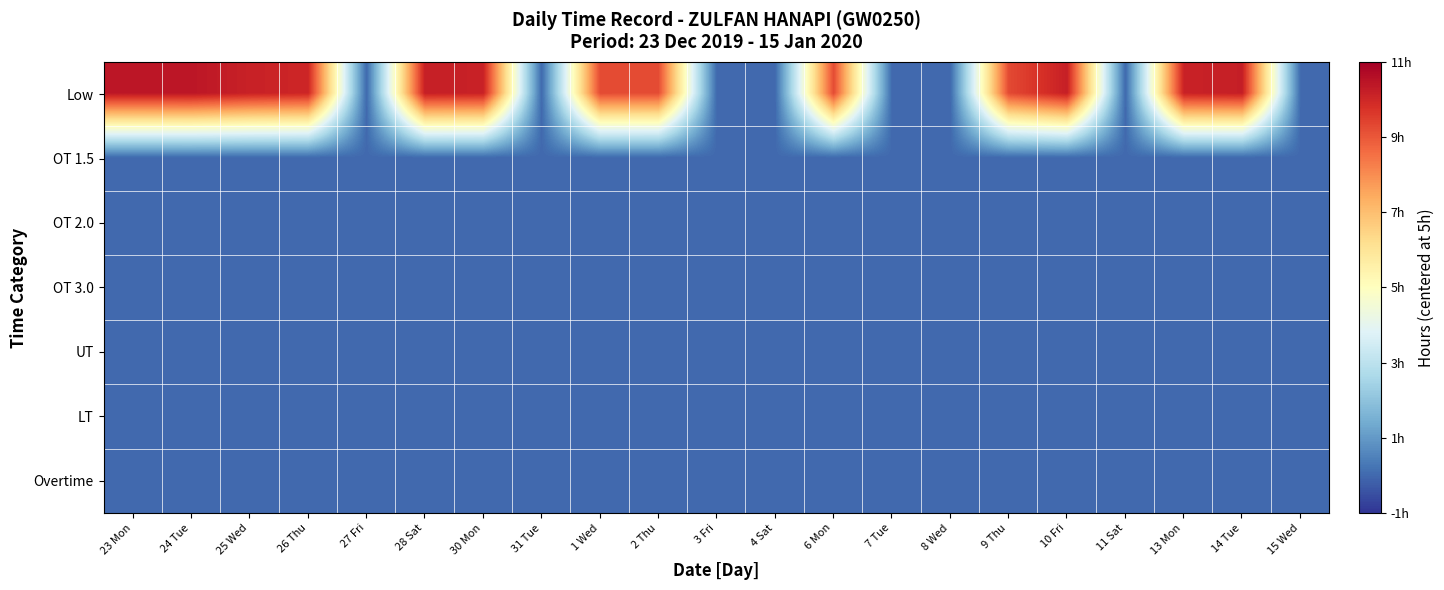

Reading left to right, extract all data points from this chart.

Low: 23 Mon=5.4	24 Tue=5.4	25 Wed=5.1	26 Thu=5.0	27 Fri=-5.0	28 Sat=5.2	30 Mon=5.1	31 Tue=-5.0	1 Wed=4.2	2 Thu=4.2	3 Fri=-5.0	4 Sat=-5.0	6 Mon=4.2	7 Tue=-5.0	8 Wed=-5.0	9 Thu=4.3	10 Fri=5.2	11 Sat=-5.0	13 Mon=5.1	14 Tue=5.2	15 Wed=-5.0
OT 1.5: 23 Mon=-5.0	24 Tue=-5.0	25 Wed=-5.0	26 Thu=-5.0	27 Fri=-5.0	28 Sat=-5.0	30 Mon=-5.0	31 Tue=-5.0	1 Wed=-5.0	2 Thu=-5.0	3 Fri=-5.0	4 Sat=-5.0	6 Mon=-5.0	7 Tue=-5.0	8 Wed=-5.0	9 Thu=-5.0	10 Fri=-5.0	11 Sat=-5.0	13 Mon=-5.0	14 Tue=-5.0	15 Wed=-5.0
OT 2.0: 23 Mon=-5.0	24 Tue=-5.0	25 Wed=-5.0	26 Thu=-5.0	27 Fri=-5.0	28 Sat=-5.0	30 Mon=-5.0	31 Tue=-5.0	1 Wed=-5.0	2 Thu=-5.0	3 Fri=-5.0	4 Sat=-5.0	6 Mon=-5.0	7 Tue=-5.0	8 Wed=-5.0	9 Thu=-5.0	10 Fri=-5.0	11 Sat=-5.0	13 Mon=-5.0	14 Tue=-5.0	15 Wed=-5.0
OT 3.0: 23 Mon=-5.0	24 Tue=-5.0	25 Wed=-5.0	26 Thu=-5.0	27 Fri=-5.0	28 Sat=-5.0	30 Mon=-5.0	31 Tue=-5.0	1 Wed=-5.0	2 Thu=-5.0	3 Fri=-5.0	4 Sat=-5.0	6 Mon=-5.0	7 Tue=-5.0	8 Wed=-5.0	9 Thu=-5.0	10 Fri=-5.0	11 Sat=-5.0	13 Mon=-5.0	14 Tue=-5.0	15 Wed=-5.0
UT: 23 Mon=-5.0	24 Tue=-5.0	25 Wed=-5.0	26 Thu=-5.0	27 Fri=-5.0	28 Sat=-5.0	30 Mon=-5.0	31 Tue=-5.0	1 Wed=-5.0	2 Thu=-5.0	3 Fri=-5.0	4 Sat=-5.0	6 Mon=-5.0	7 Tue=-5.0	8 Wed=-5.0	9 Thu=-5.0	10 Fri=-5.0	11 Sat=-5.0	13 Mon=-5.0	14 Tue=-5.0	15 Wed=-5.0
LT: 23 Mon=-5.0	24 Tue=-5.0	25 Wed=-5.0	26 Thu=-5.0	27 Fri=-5.0	28 Sat=-5.0	30 Mon=-5.0	31 Tue=-5.0	1 Wed=-5.0	2 Thu=-5.0	3 Fri=-5.0	4 Sat=-5.0	6 Mon=-5.0	7 Tue=-5.0	8 Wed=-5.0	9 Thu=-5.0	10 Fri=-5.0	11 Sat=-5.0	13 Mon=-5.0	14 Tue=-5.0	15 Wed=-5.0
Overtime: 23 Mon=-5.0	24 Tue=-5.0	25 Wed=-5.0	26 Thu=-5.0	27 Fri=-5.0	28 Sat=-5.0	30 Mon=-5.0	31 Tue=-5.0	1 Wed=-5.0	2 Thu=-5.0	3 Fri=-5.0	4 Sat=-5.0	6 Mon=-5.0	7 Tue=-5.0	8 Wed=-5.0	9 Thu=-5.0	10 Fri=-5.0	11 Sat=-5.0	13 Mon=-5.0	14 Tue=-5.0	15 Wed=-5.0